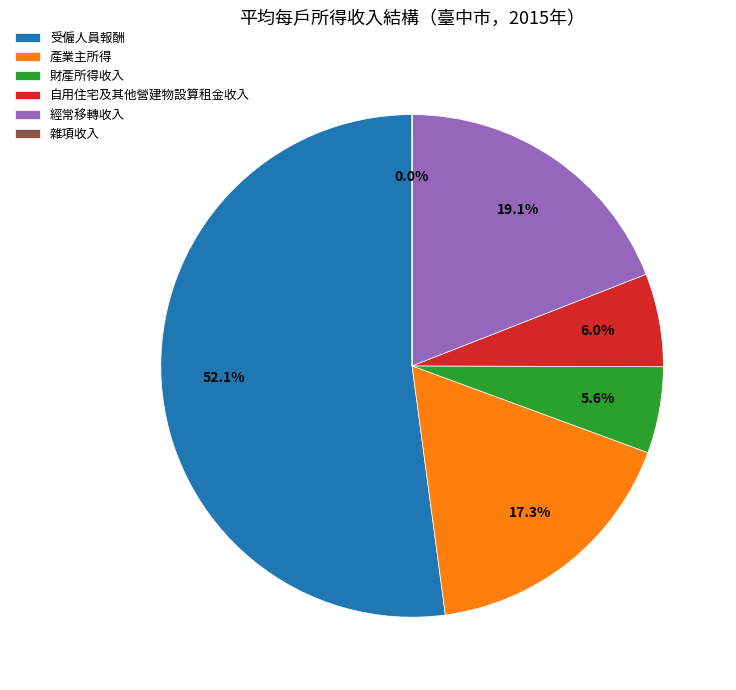

Is 受僱人員報酬 the majority of the pie?

Yes